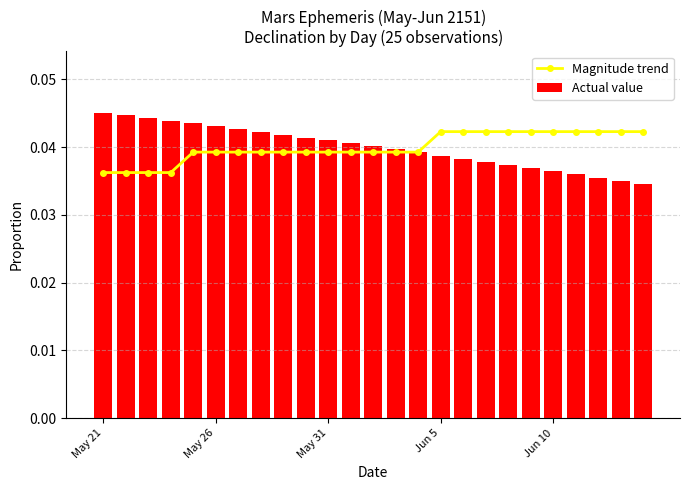

What is the sum of all Actual value values?

1.0